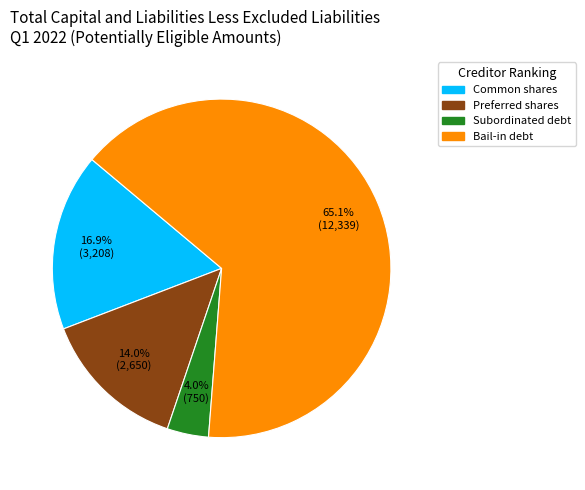

Count the number of slices in the pie.

4